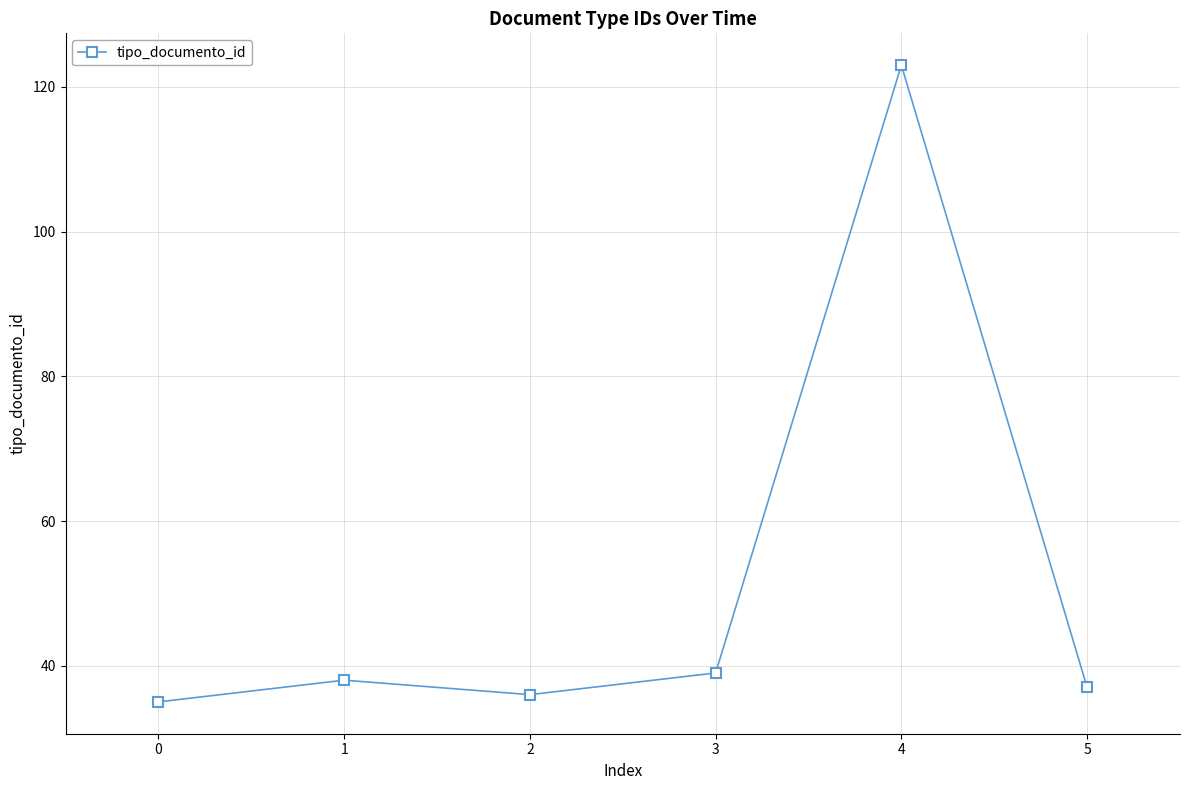

What is the maximum value shown in the chart?

123